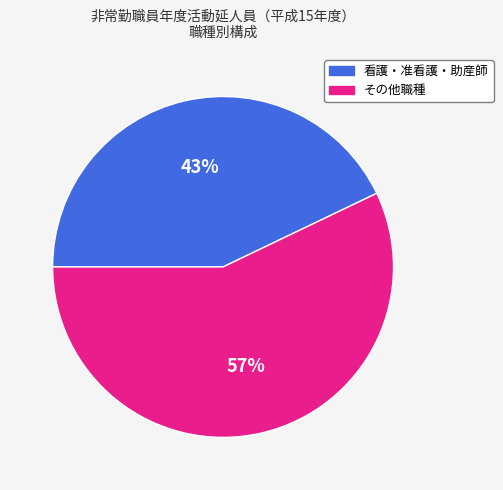

How many segments does this pie chart have?

2